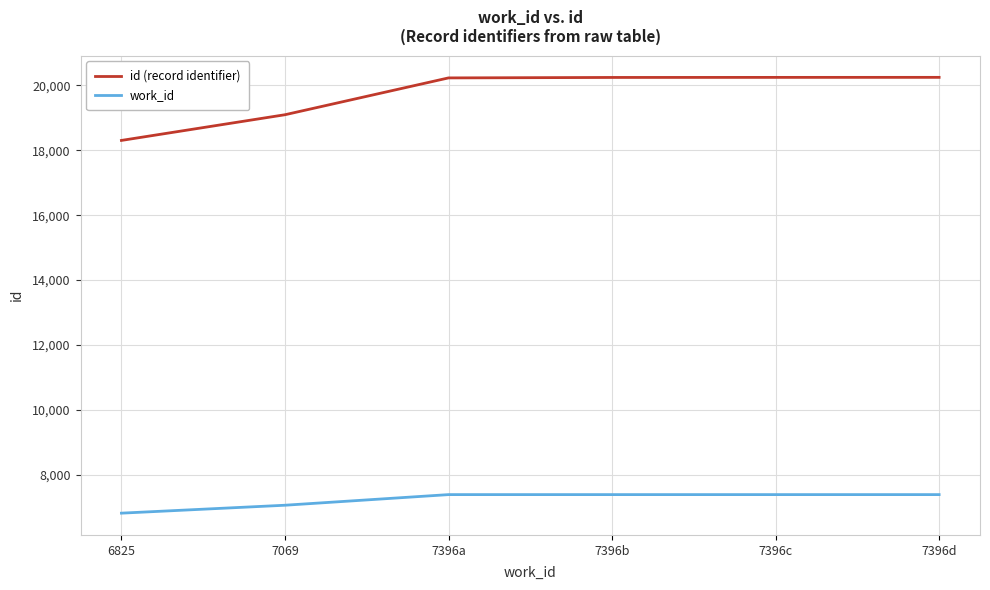

What is the difference between the maximum and minimum values in the work_id series?

571